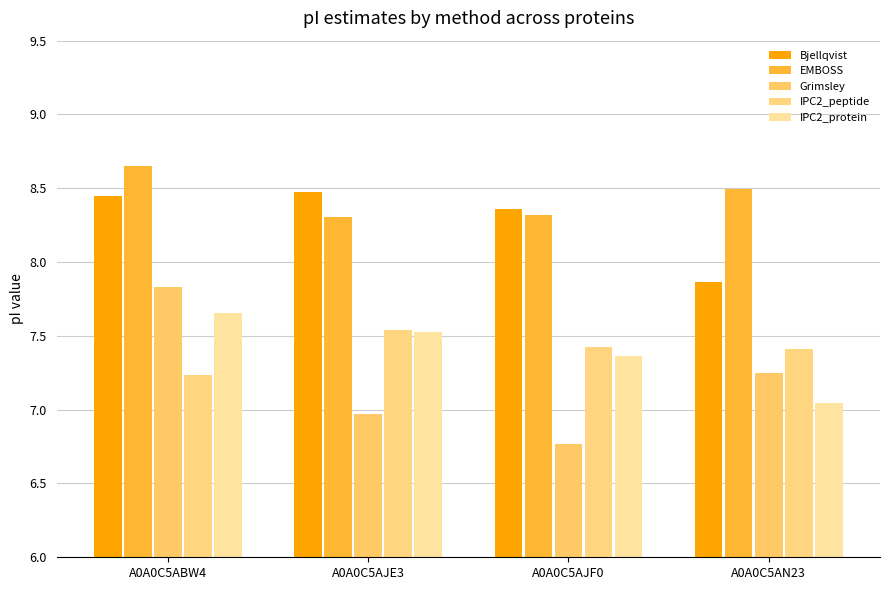

Between A0A0C5ABW4 and A0A0C5AJE3, which series saw the biggest shift?

Grimsley